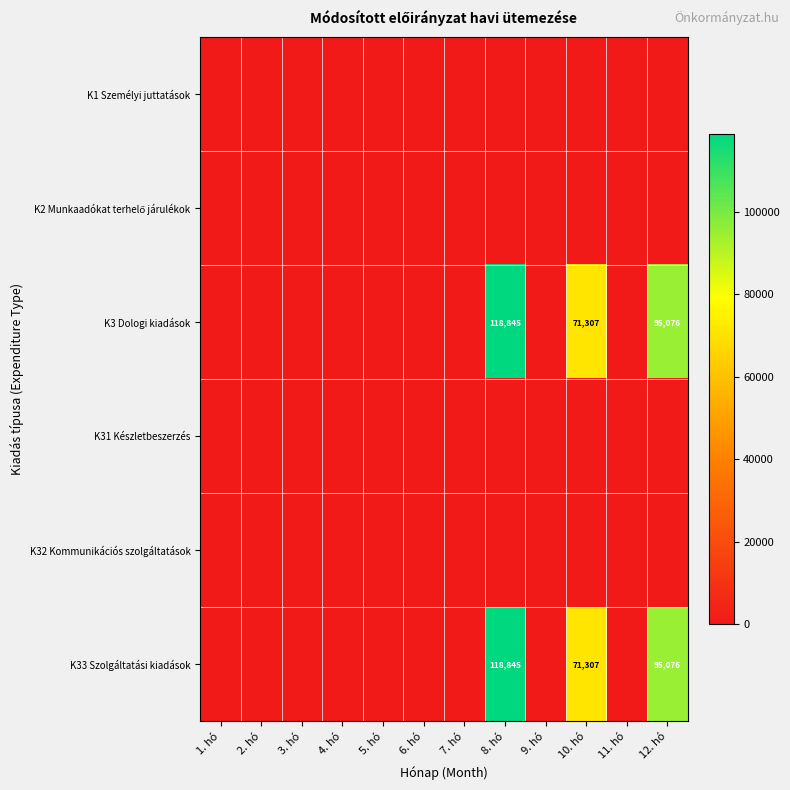

Is it true that K33 Szolgáltatási kiadások equals 95076 at 12. hó?

True